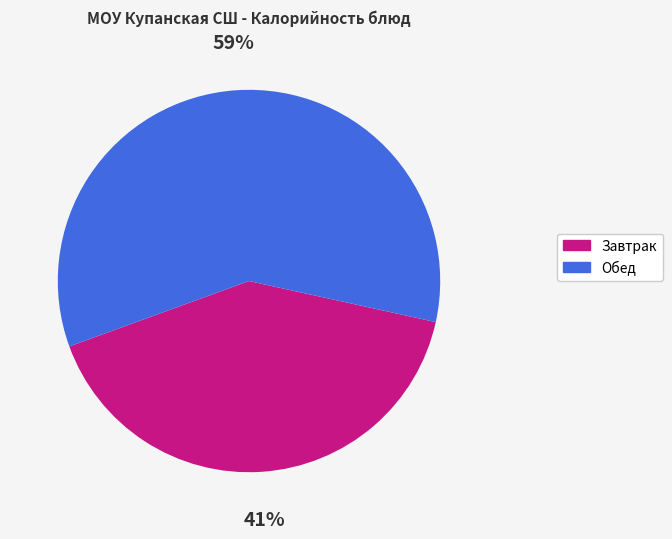

To the nearest percent, what is the difference between the largest and smallest slice percentages?

18%